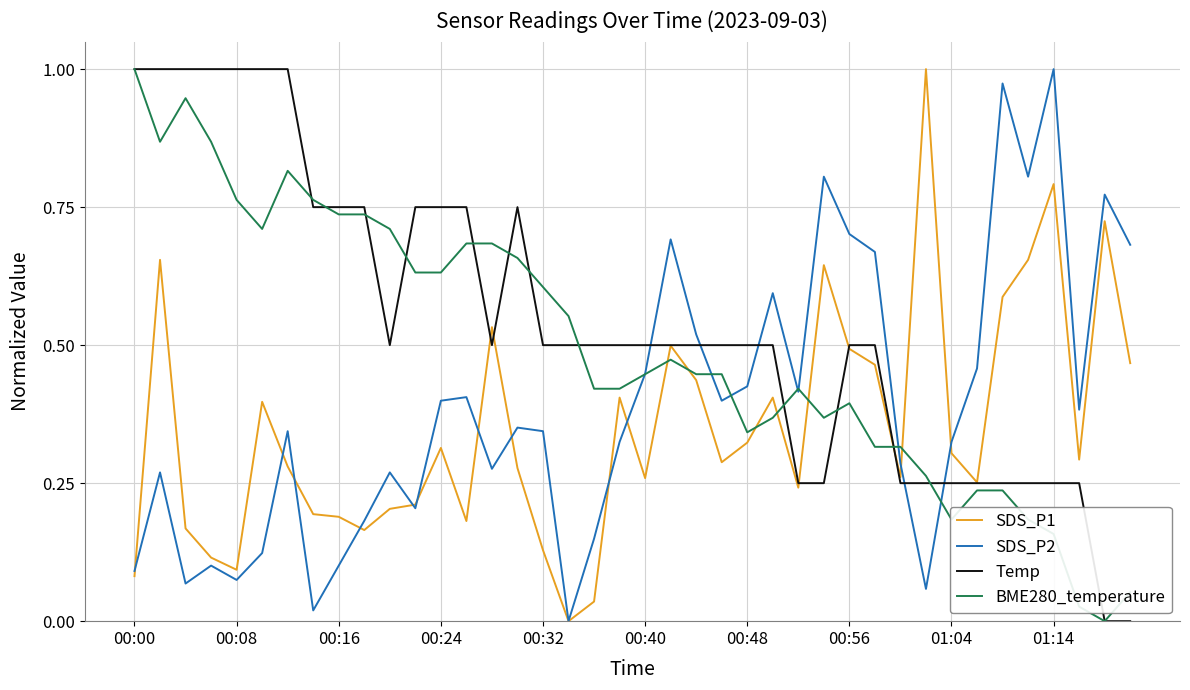

True or false: Temp and SDS_P2 cross at least once.

True